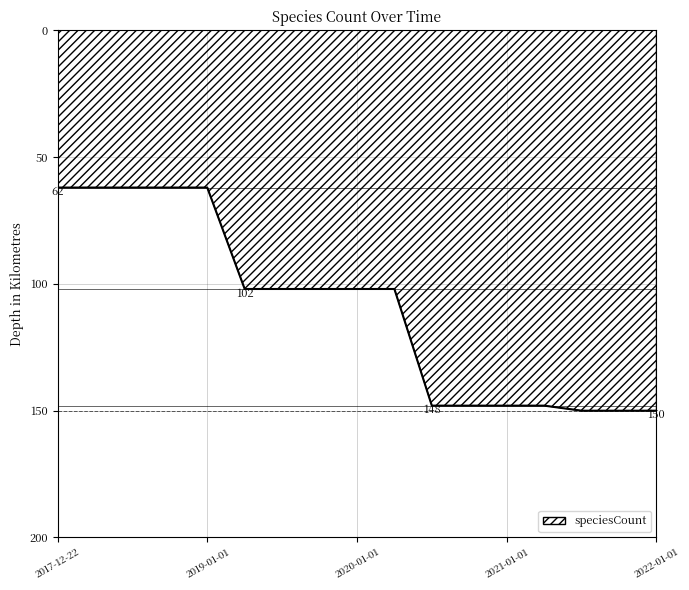

What is the minimum value shown in the chart?

62